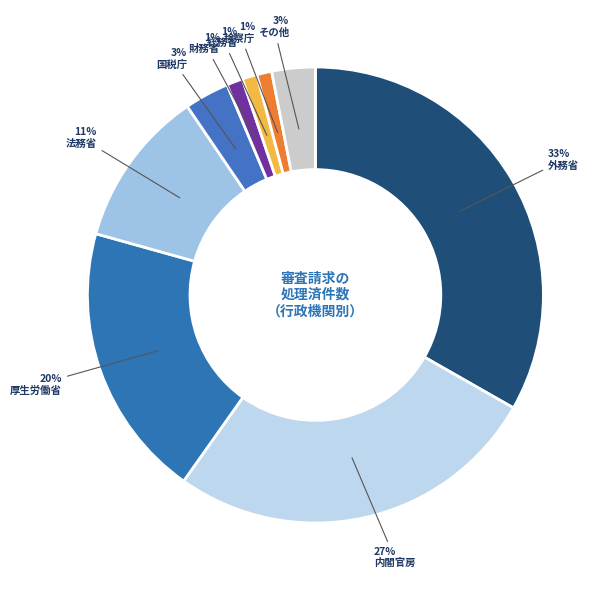

How many slices are in this pie chart?

9